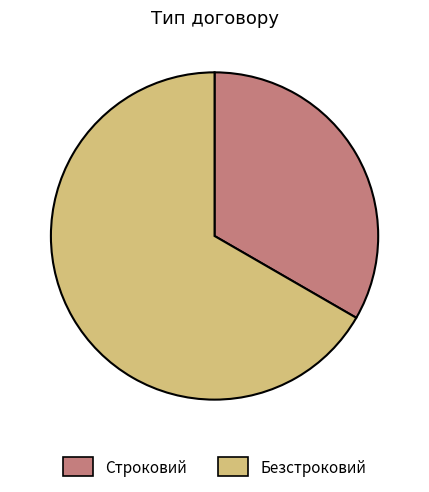

True or false: Строковий accounts for 19% of the total.

False